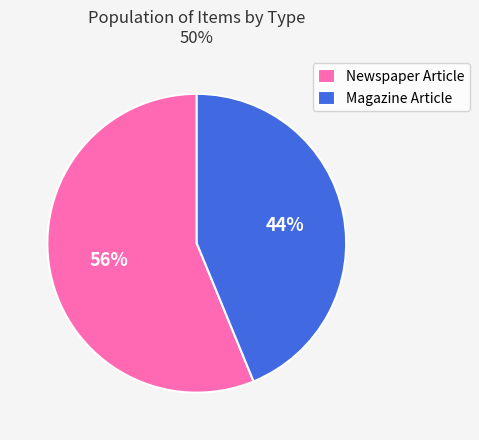

Count the number of slices in the pie.

2